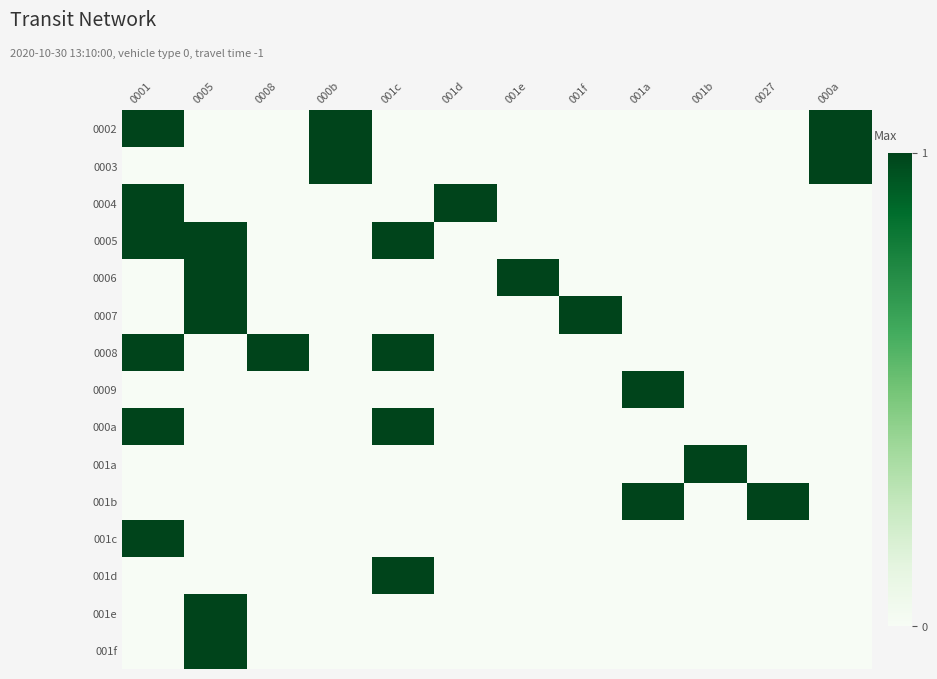

Reading left to right, what are all the values shown in this chart?

0002: 0001=1	0005=0	0008=0	000b=1	001c=0	001d=0	001e=0	001f=0	001a=0	001b=0	0027=0	000a=1
0003: 0001=0	0005=0	0008=0	000b=1	001c=0	001d=0	001e=0	001f=0	001a=0	001b=0	0027=0	000a=1
0004: 0001=1	0005=0	0008=0	000b=0	001c=0	001d=1	001e=0	001f=0	001a=0	001b=0	0027=0	000a=0
0005: 0001=1	0005=1	0008=0	000b=0	001c=1	001d=0	001e=0	001f=0	001a=0	001b=0	0027=0	000a=0
0006: 0001=0	0005=1	0008=0	000b=0	001c=0	001d=0	001e=1	001f=0	001a=0	001b=0	0027=0	000a=0
0007: 0001=0	0005=1	0008=0	000b=0	001c=0	001d=0	001e=0	001f=1	001a=0	001b=0	0027=0	000a=0
0008: 0001=1	0005=0	0008=1	000b=0	001c=1	001d=0	001e=0	001f=0	001a=0	001b=0	0027=0	000a=0
0009: 0001=0	0005=0	0008=0	000b=0	001c=0	001d=0	001e=0	001f=0	001a=1	001b=0	0027=0	000a=0
000a: 0001=1	0005=0	0008=0	000b=0	001c=1	001d=0	001e=0	001f=0	001a=0	001b=0	0027=0	000a=0
001a: 0001=0	0005=0	0008=0	000b=0	001c=0	001d=0	001e=0	001f=0	001a=0	001b=1	0027=0	000a=0
001b: 0001=0	0005=0	0008=0	000b=0	001c=0	001d=0	001e=0	001f=0	001a=1	001b=0	0027=1	000a=0
001c: 0001=1	0005=0	0008=0	000b=0	001c=0	001d=0	001e=0	001f=0	001a=0	001b=0	0027=0	000a=0
001d: 0001=0	0005=0	0008=0	000b=0	001c=1	001d=0	001e=0	001f=0	001a=0	001b=0	0027=0	000a=0
001e: 0001=0	0005=1	0008=0	000b=0	001c=0	001d=0	001e=0	001f=0	001a=0	001b=0	0027=0	000a=0
001f: 0001=0	0005=1	0008=0	000b=0	001c=0	001d=0	001e=0	001f=0	001a=0	001b=0	0027=0	000a=0